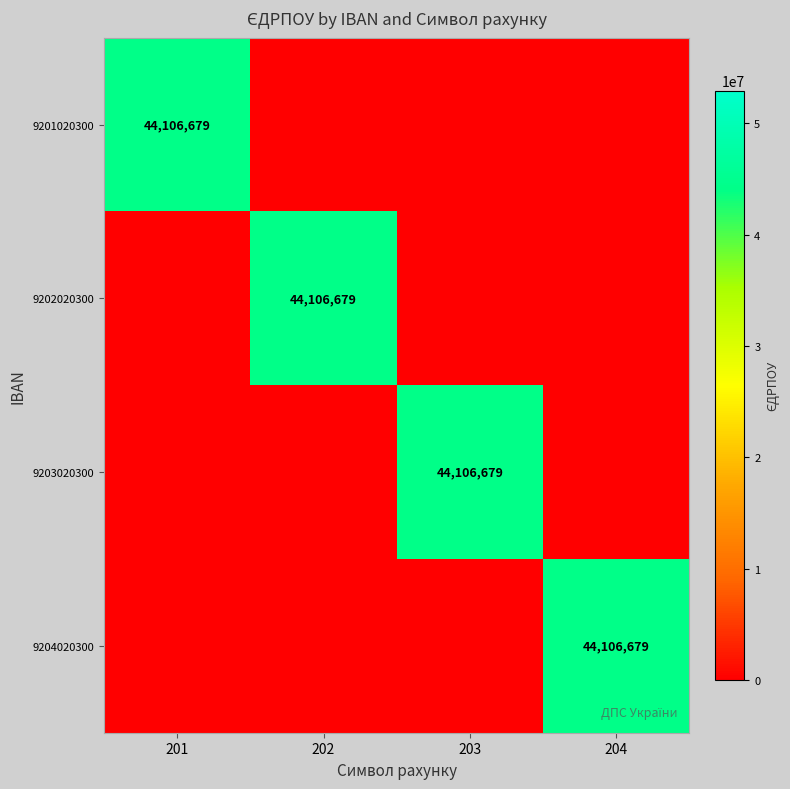

What is the total value across all series at 204?

44106679